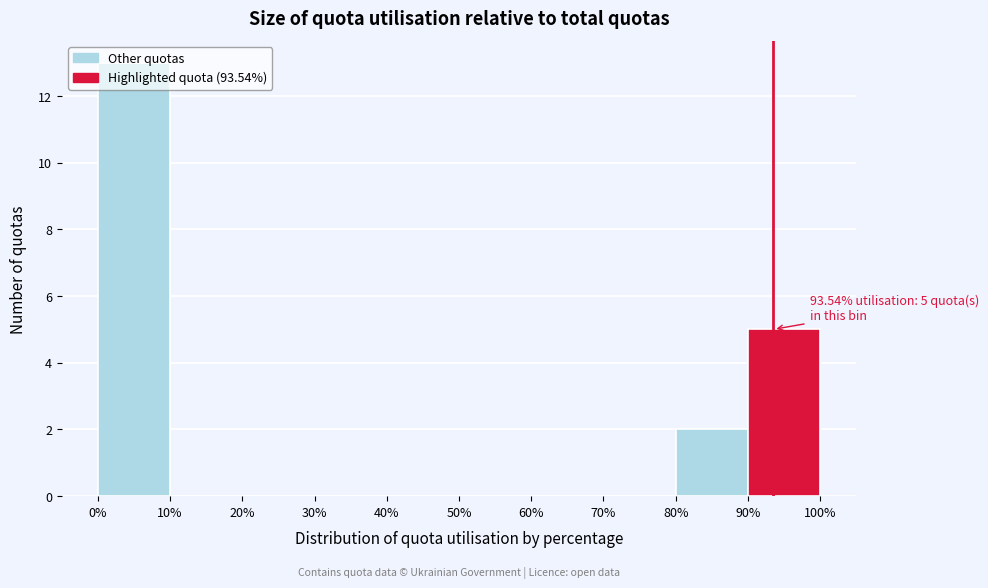

Which range on the x-axis has the tallest bar?

0% to 10%